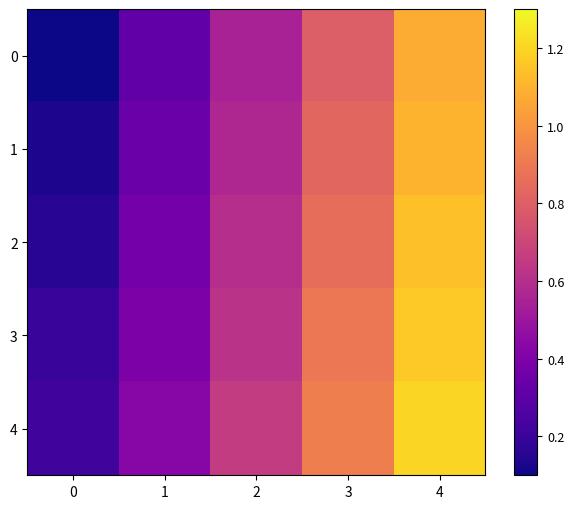

Reading left to right, transcribe all the data shown in this chart.

0: 0=0.1	1=0.3	2=0.5	3=0.8	4=1.1
1: 0=0.1	1=0.3	2=0.6	3=0.8	4=1.1
2: 0=0.2	1=0.4	2=0.6	3=0.9	4=1.1
3: 0=0.2	1=0.4	2=0.6	3=0.9	4=1.2
4: 0=0.2	1=0.4	2=0.7	3=0.9	4=1.2